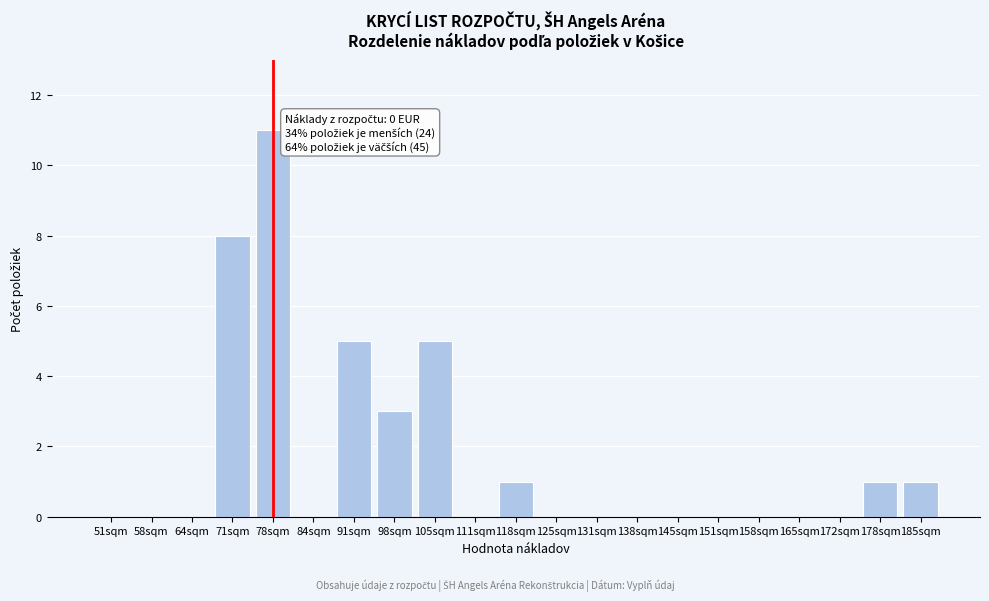

Reading left to right, what are all the values shown in this chart?

51sqm=0	58sqm=0	64sqm=0	71sqm=8	78sqm=11	84sqm=0	91sqm=5	98sqm=3	105sqm=5	111sqm=0	118sqm=1	125sqm=0	131sqm=0	138sqm=0	145sqm=0	151sqm=0	158sqm=0	165sqm=0	172sqm=0	178sqm=1	185sqm=1